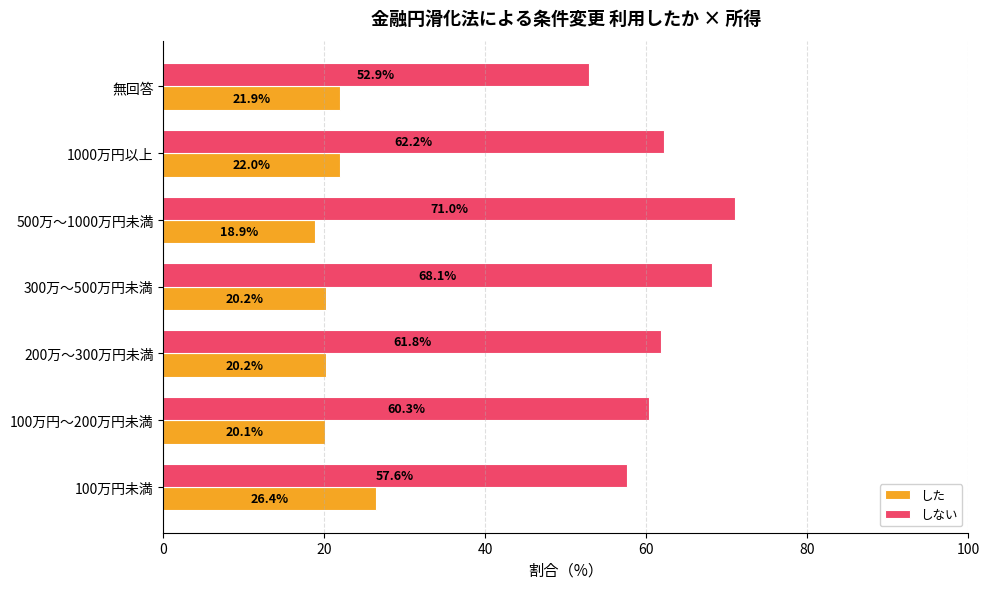

What is the average value of the しない series?

62.0